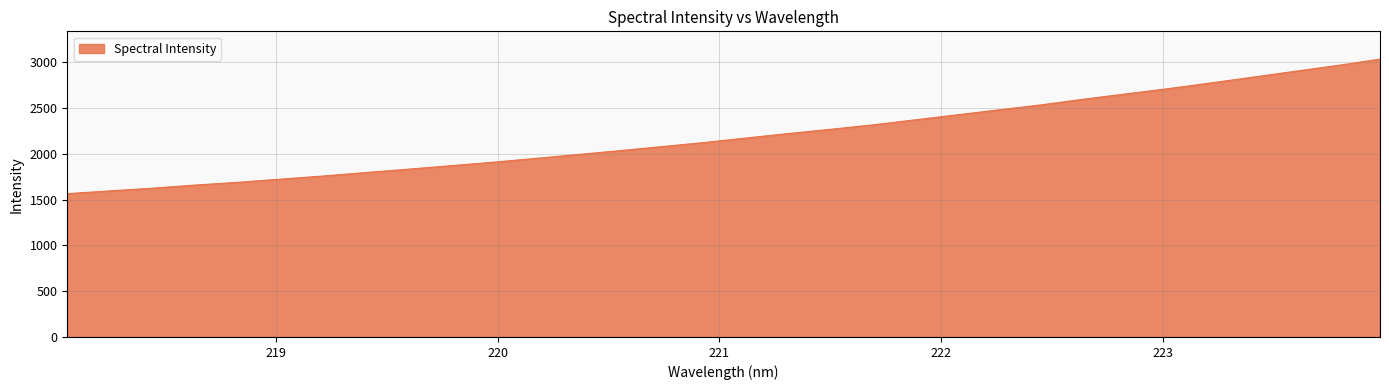

What is the minimum value shown in the chart?

1564.5